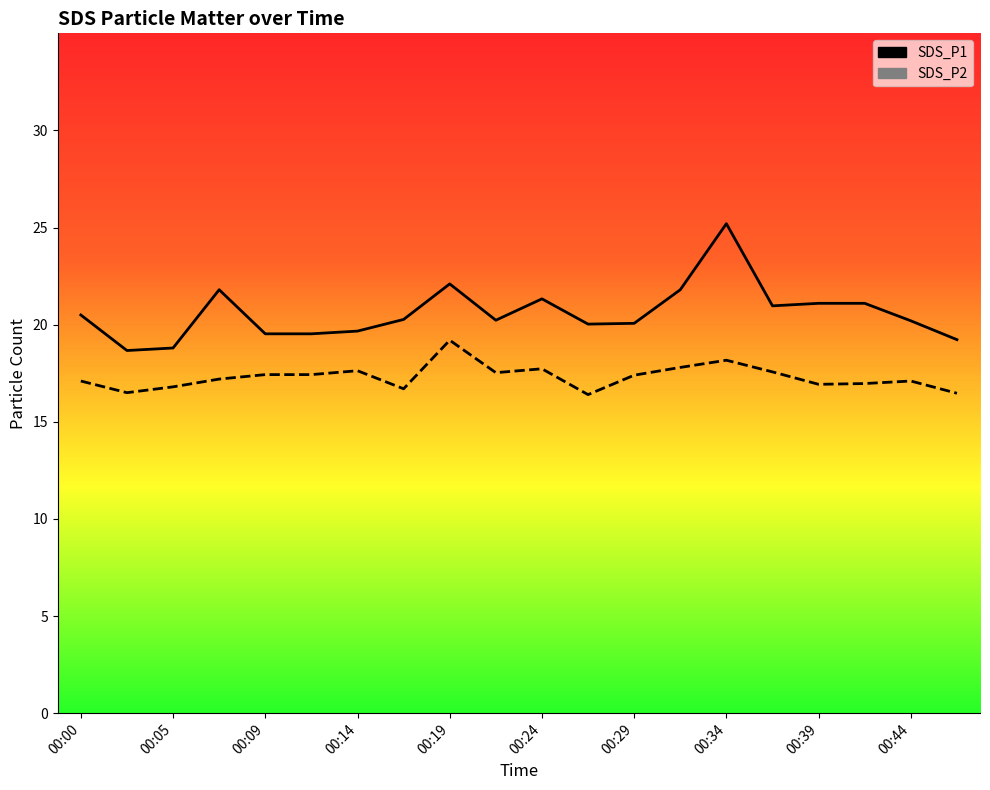

Reading left to right, extract all data points from this chart.

SDS_P1: 00:00=20.5	00:02=18.7	00:05=18.8	00:07=21.8	00:09=19.5	00:12=19.5	00:14=19.7	00:17=20.3	00:19=22.1	00:22=20.2	00:24=21.3	00:27=20.0	00:29=20.1	00:31=21.8	00:34=25.2	00:36=21.0	00:39=21.1	00:41=21.1	00:44=20.2	00:46=19.2
SDS_P2: 00:00=17.1	00:02=16.5	00:05=16.8	00:07=17.2	00:09=17.4	00:12=17.4	00:14=17.6	00:17=16.7	00:19=19.2	00:22=17.5	00:24=17.7	00:27=16.4	00:29=17.4	00:31=17.8	00:34=18.2	00:36=17.6	00:39=16.9	00:41=17.0	00:44=17.1	00:46=16.5